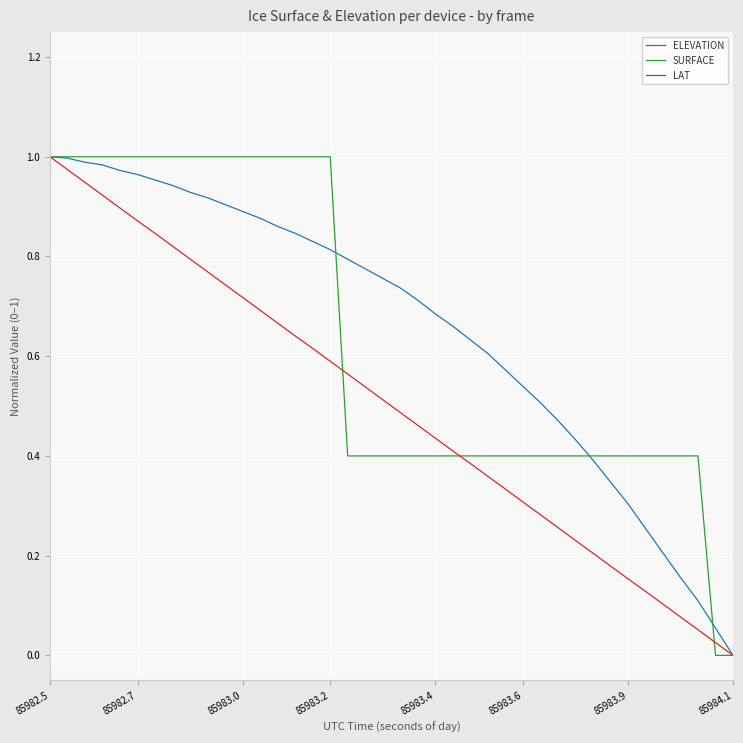

List the series in order of their overall mean, lowest first.

LAT, SURFACE, ELEVATION